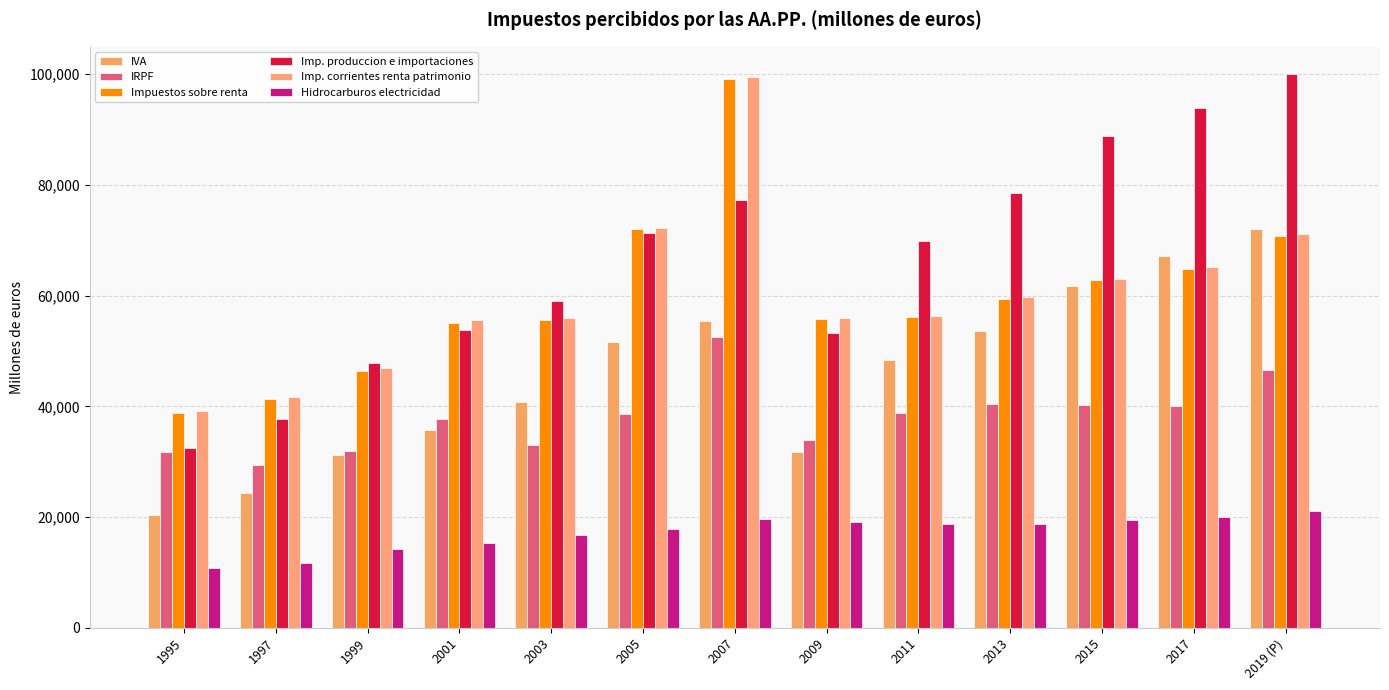

Rank the categories by Imp. produccion e importaciones value from lowest to highest.

1995, 1997, 1999, 2009, 2001, 2003, 2011, 2005, 2007, 2013, 2015, 2017, 2019 (P)